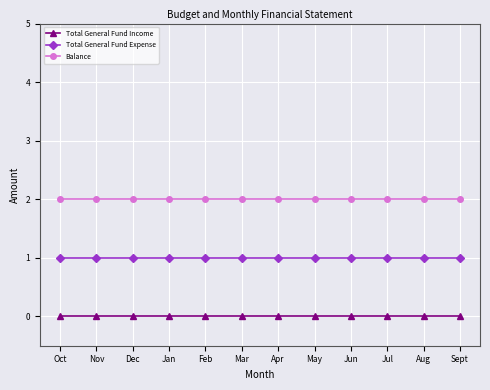

What is the label of the 7th point from the right?

Mar